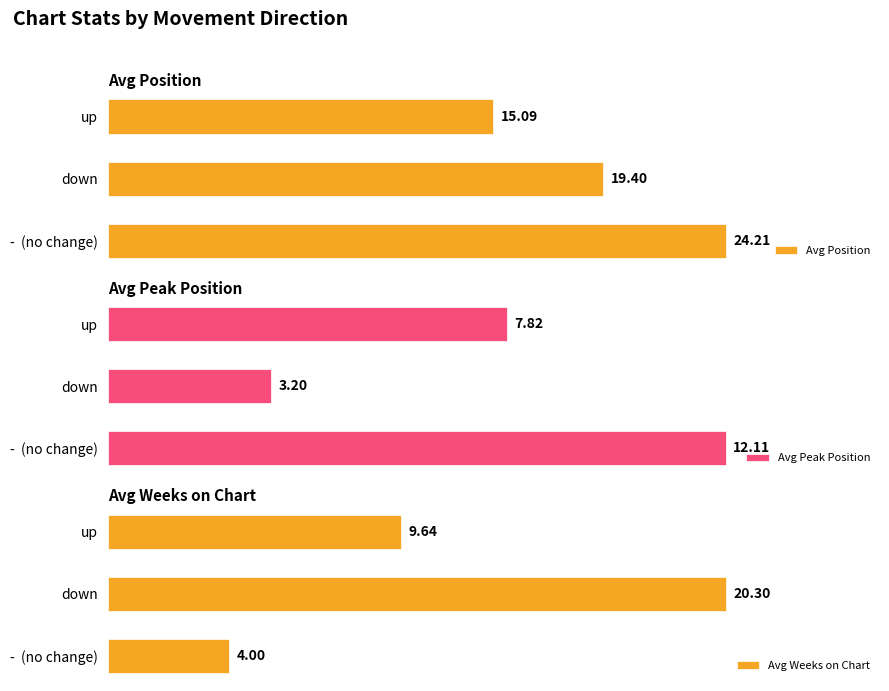

Are the bars grouped side by side (vs. stacked)?

Yes